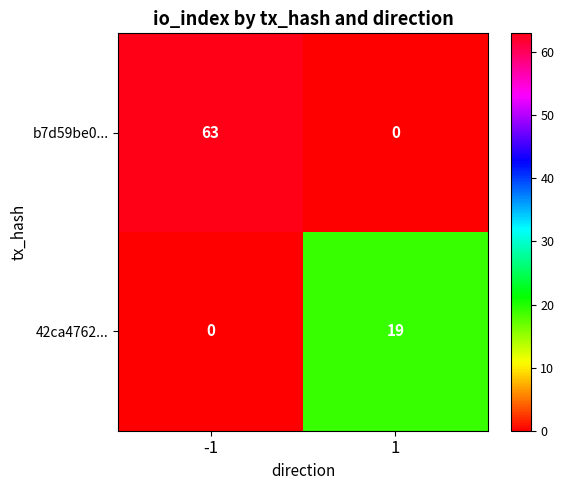

What is the maximum value for 42ca4762...?

19